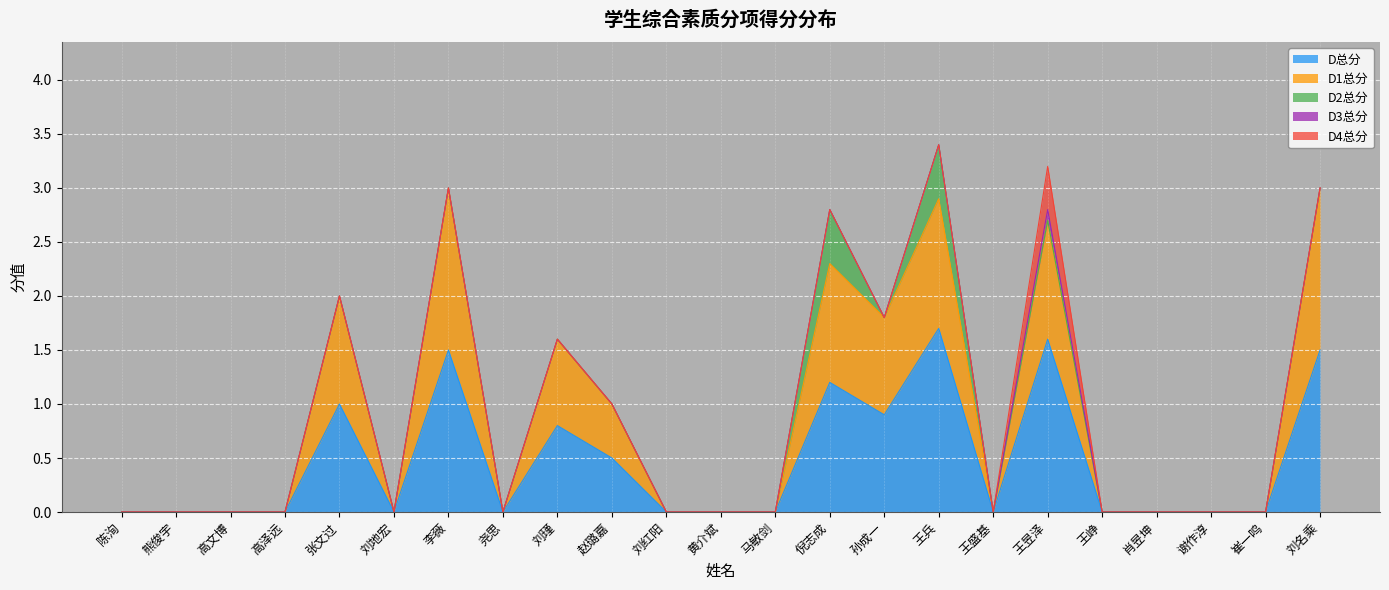

True or false: D4总分 and D2总分 cross at least once.

False